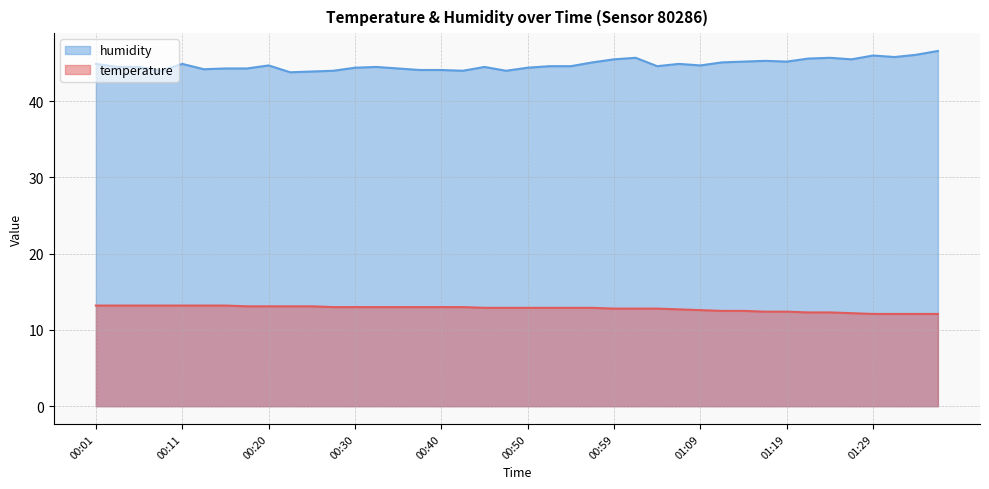

What is the sum of all temperature values?

511.9